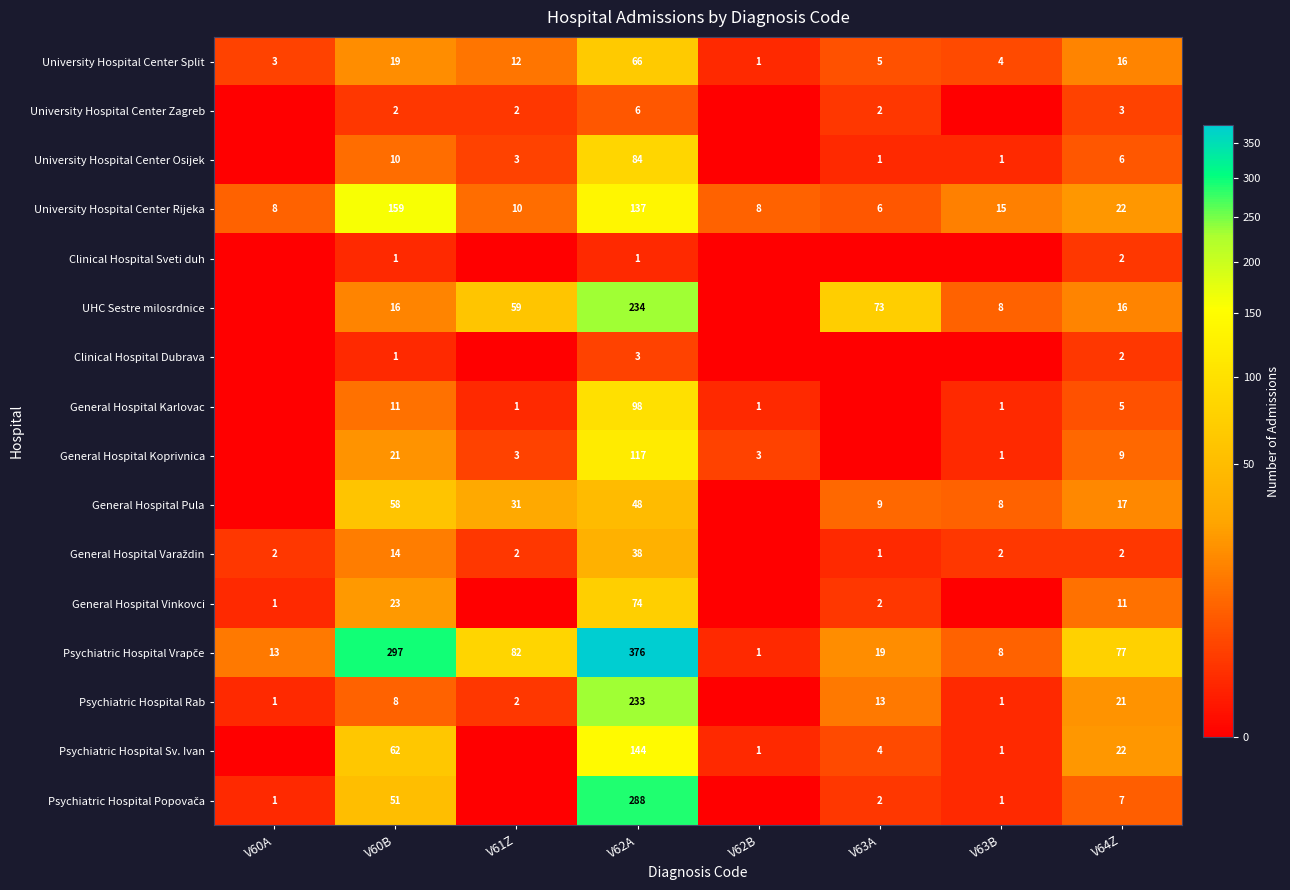

Is it true that Psychiatric Hospital Rab equals 37 at V64Z?

False